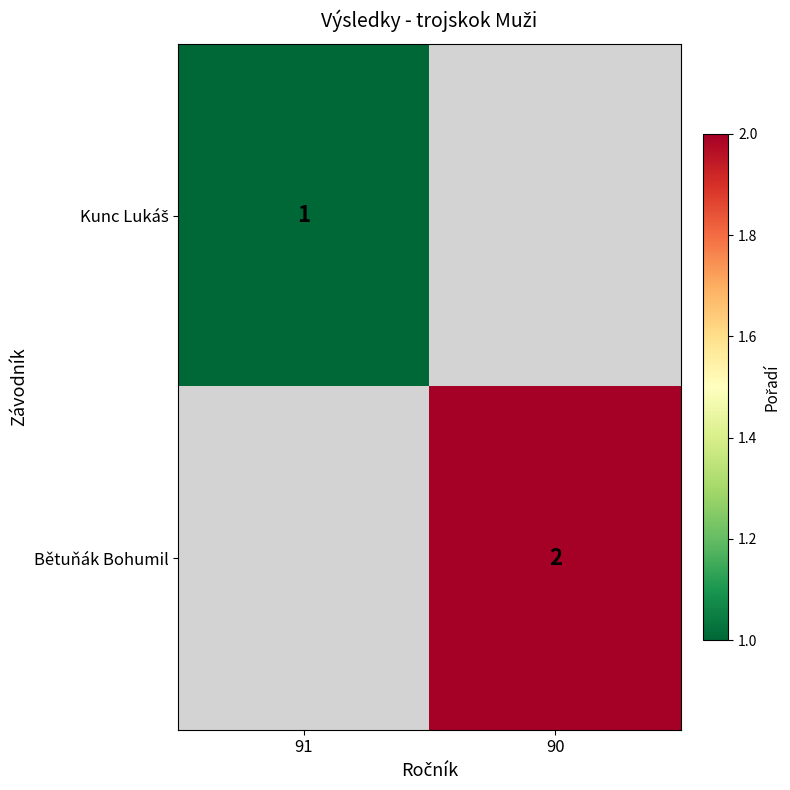

True or false: Bětuňák Bohumil has a value of 2 at 90.

True